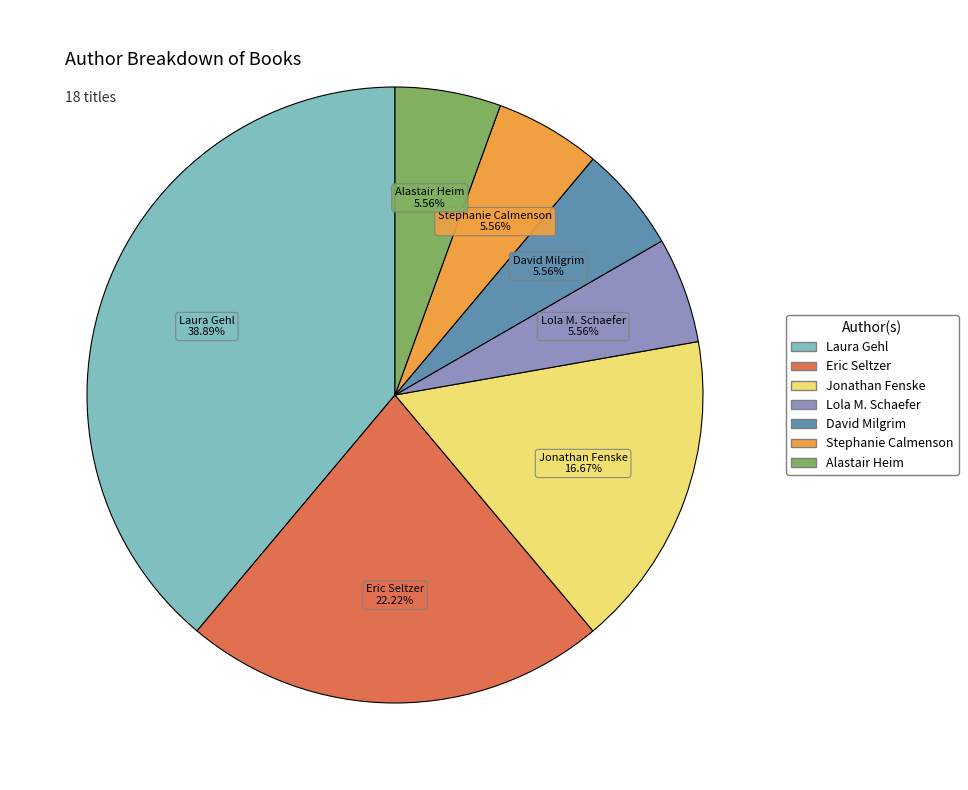

What percentage is the Laura Gehl slice, to the nearest percent?

39%